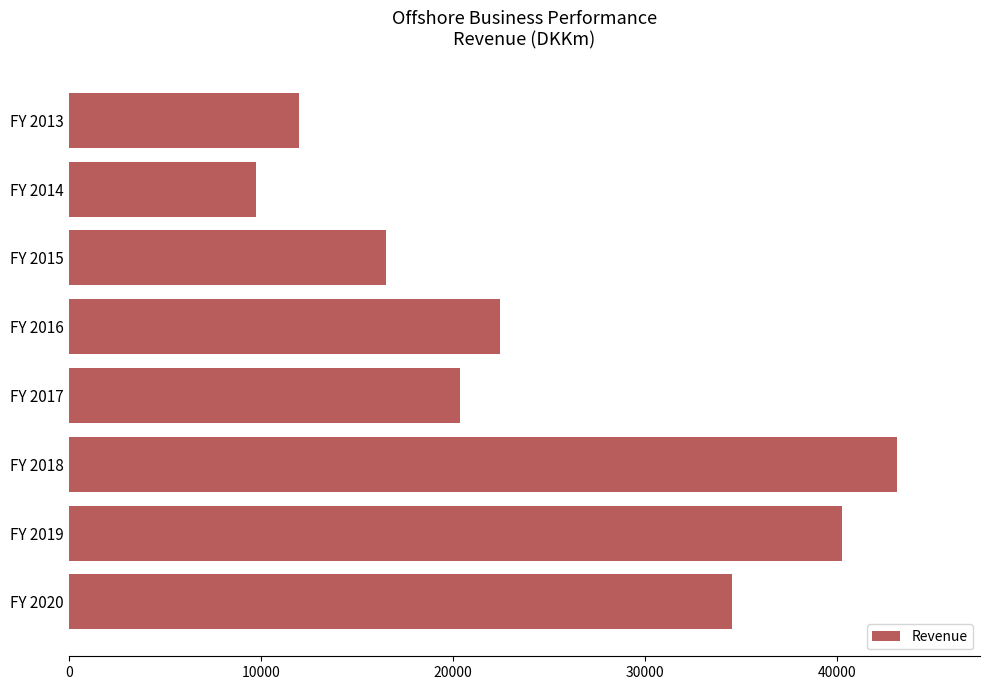

What is the maximum value shown in the chart?

43110